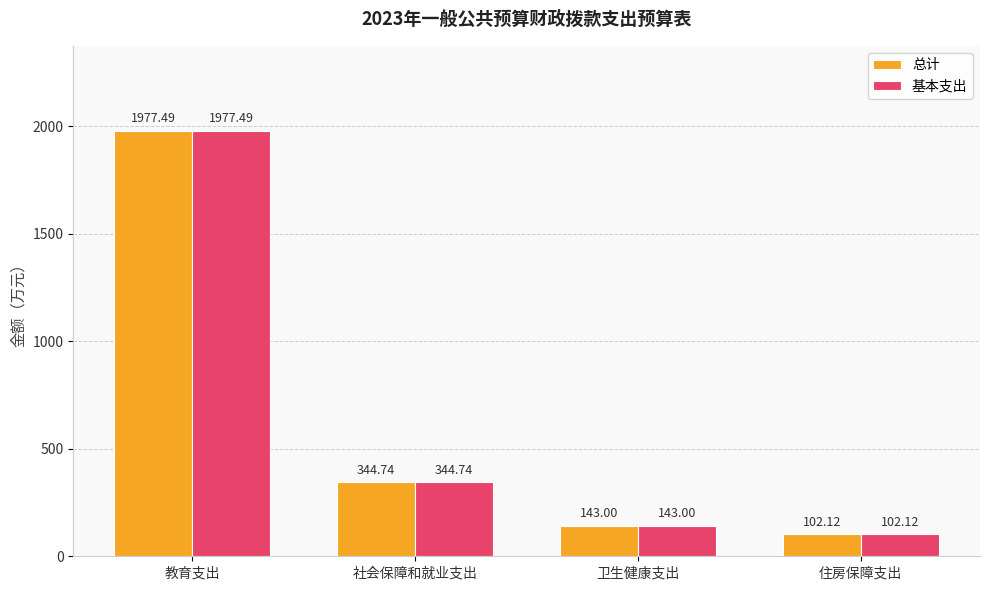

How many bars are there in each group?

2